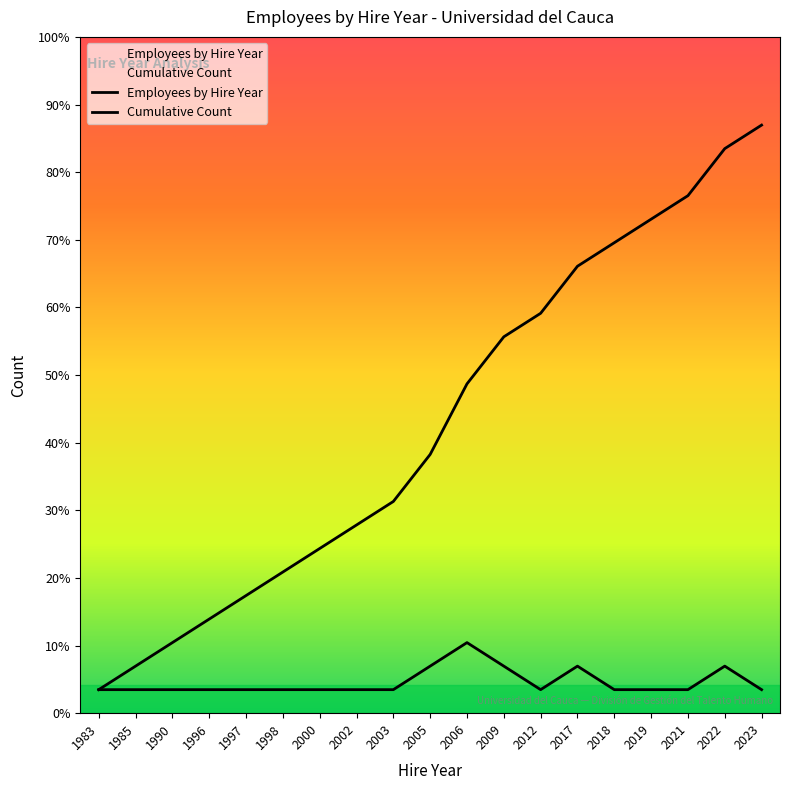

Where is Employees by Hire Year nearest to the value 2?

2005